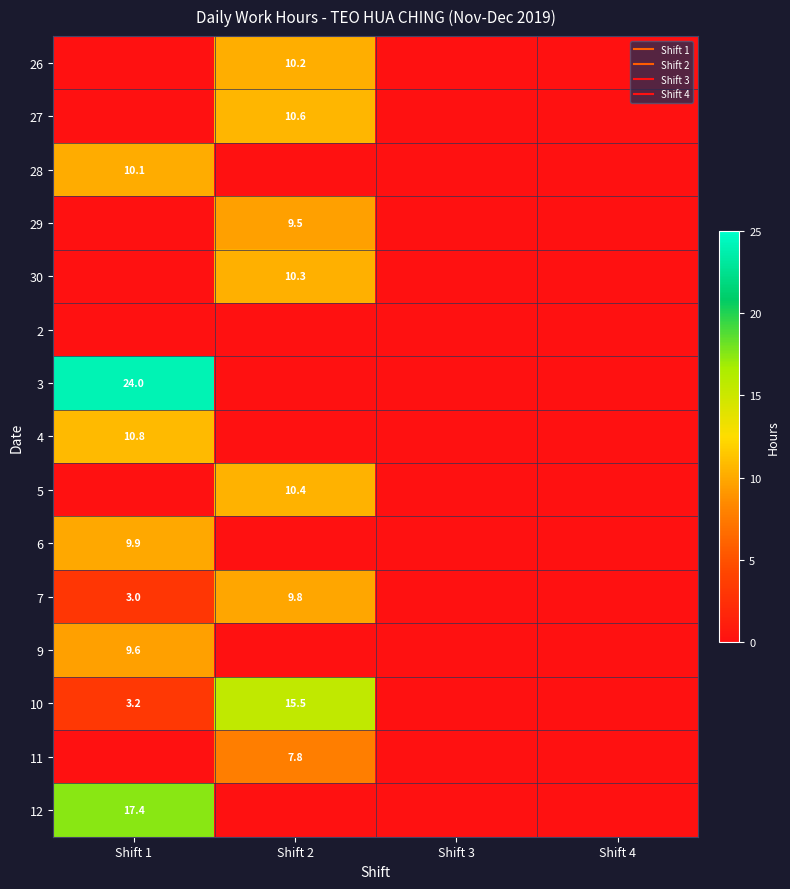

What is the maximum value for 10?

15.5